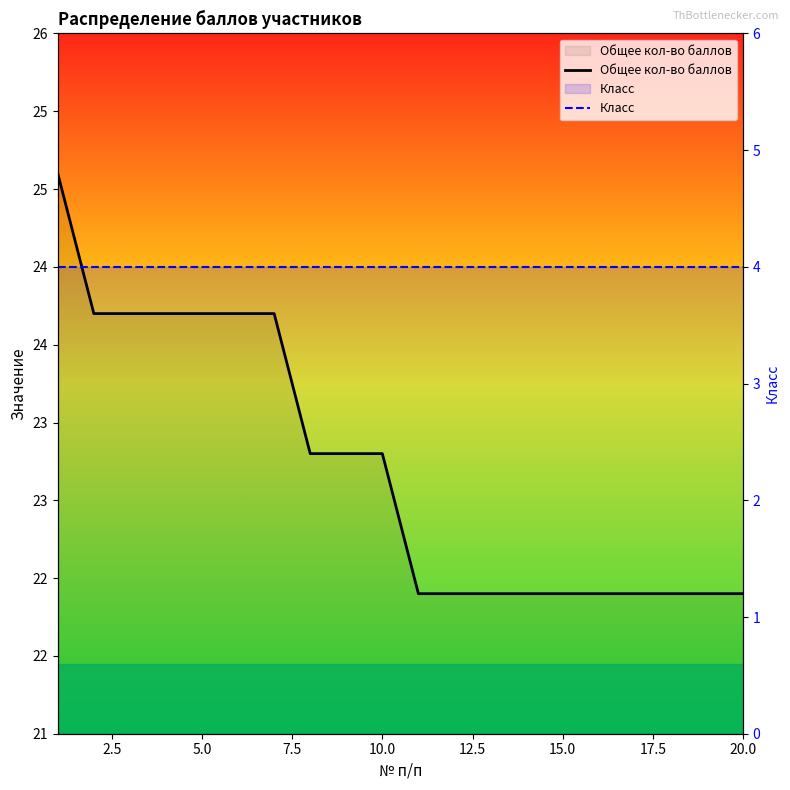

What is the minimum value shown in the chart?

4